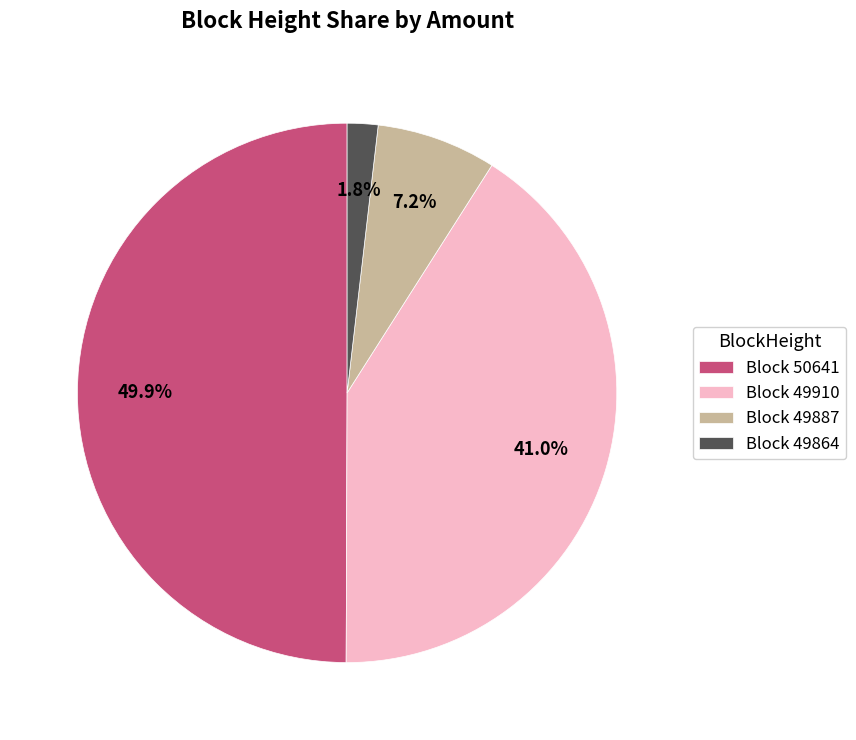

To the nearest percent, what is the average slice percentage?

25%